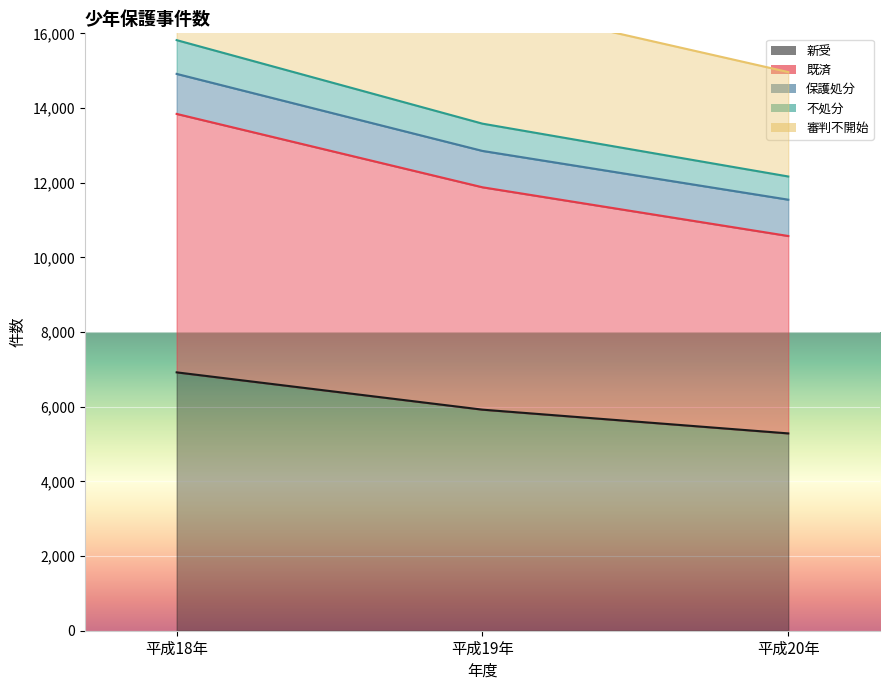

List the labels in order of 新受 value, largest first.

平成18年, 平成19年, 平成20年